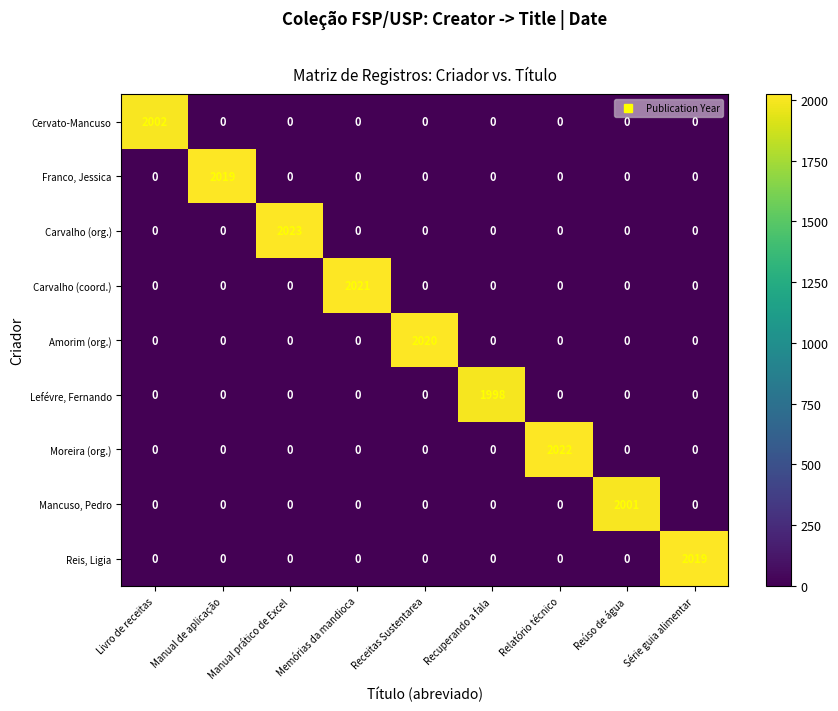

True or false: Amorim (org.) has a value of 1261 at Memórias da mandioca.

False